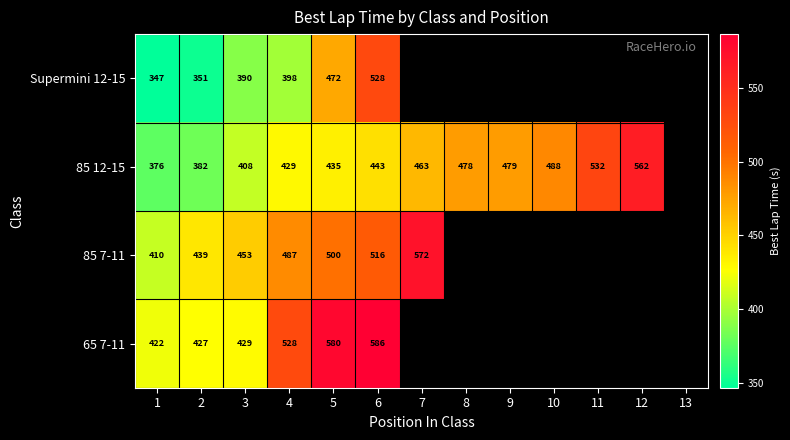

What is the total value across all series at 3?

1680.0